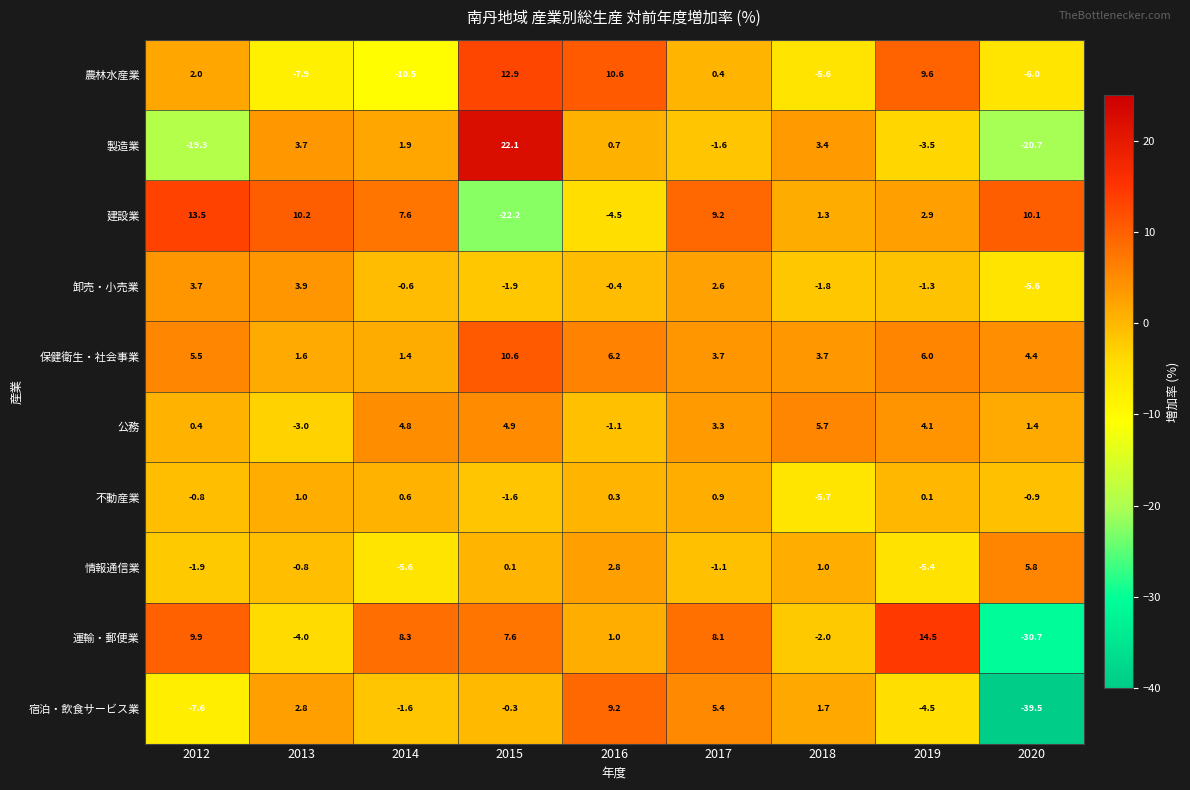

What is the difference between the second highest and minimum values in the 建設業 series?

32.4